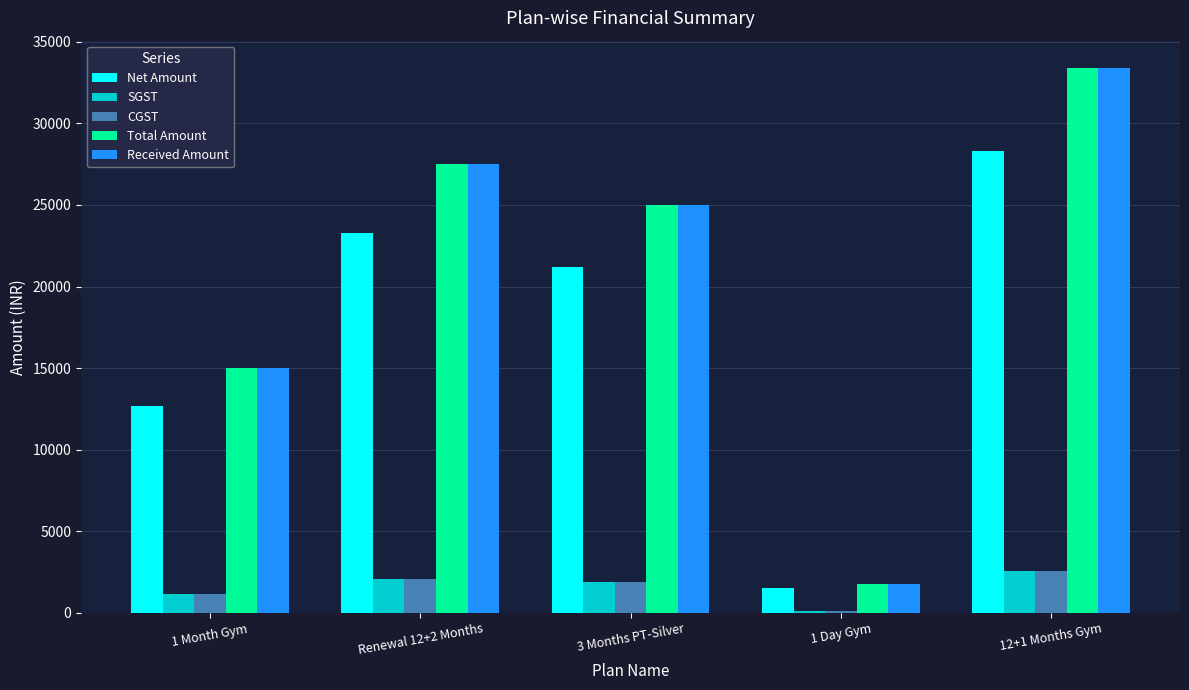

How many data points in SGST are less than 1906?

2